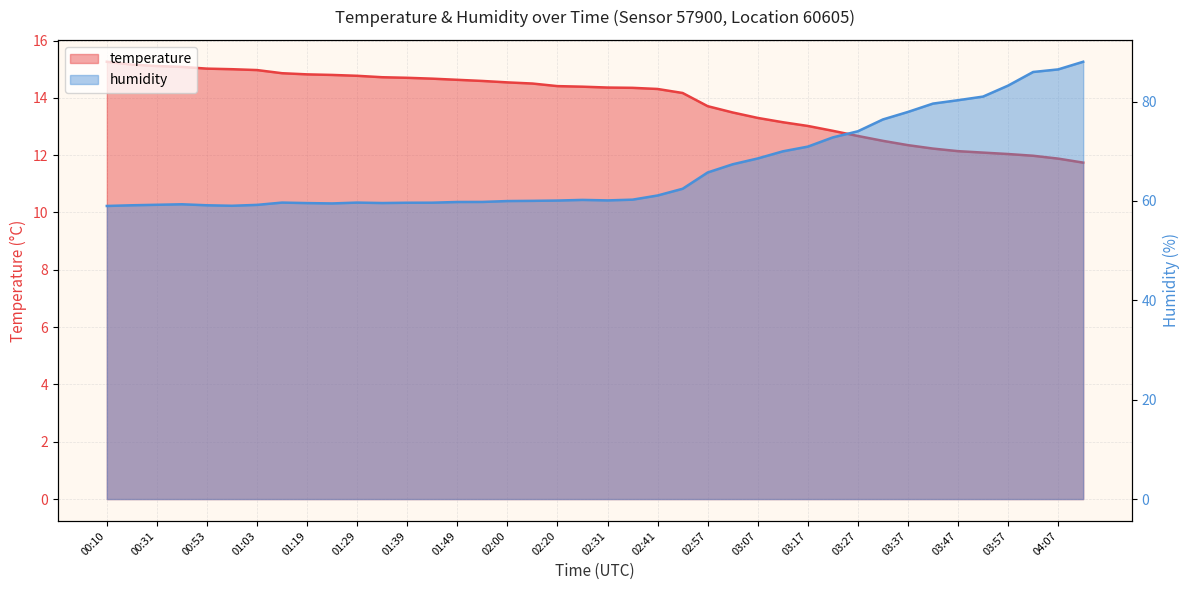

List the series in order of their peak value, highest first.

humidity, temperature